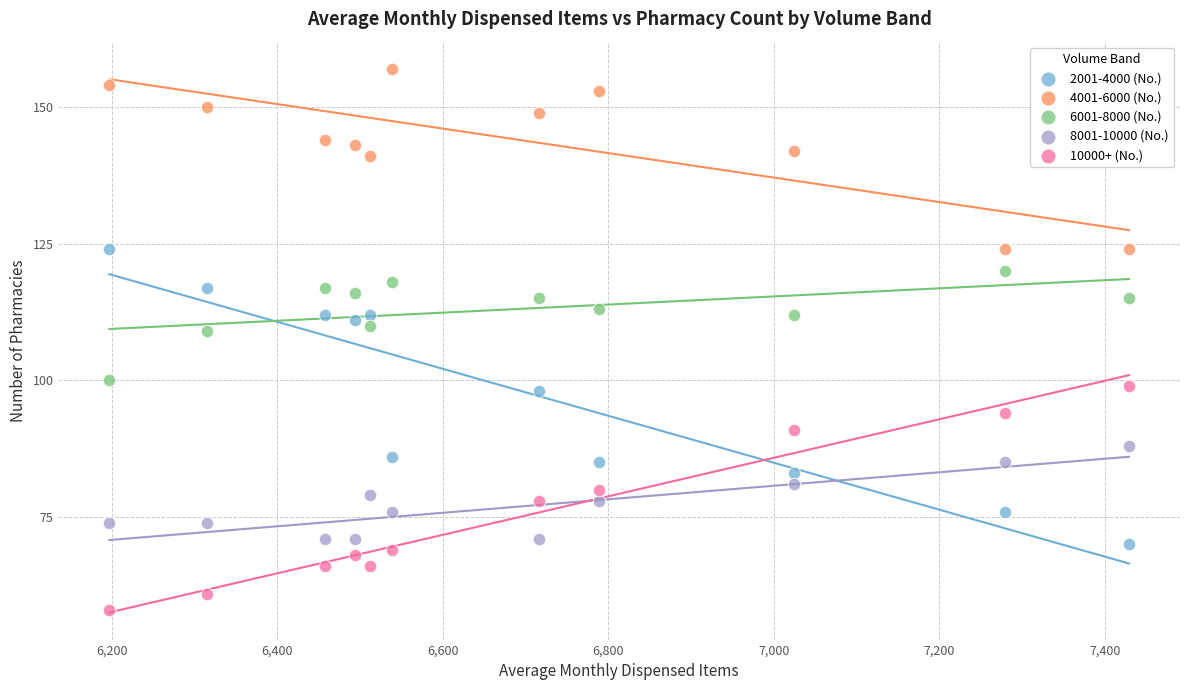

Which series has the widest spread of Y values?

2001-4000 (No.)